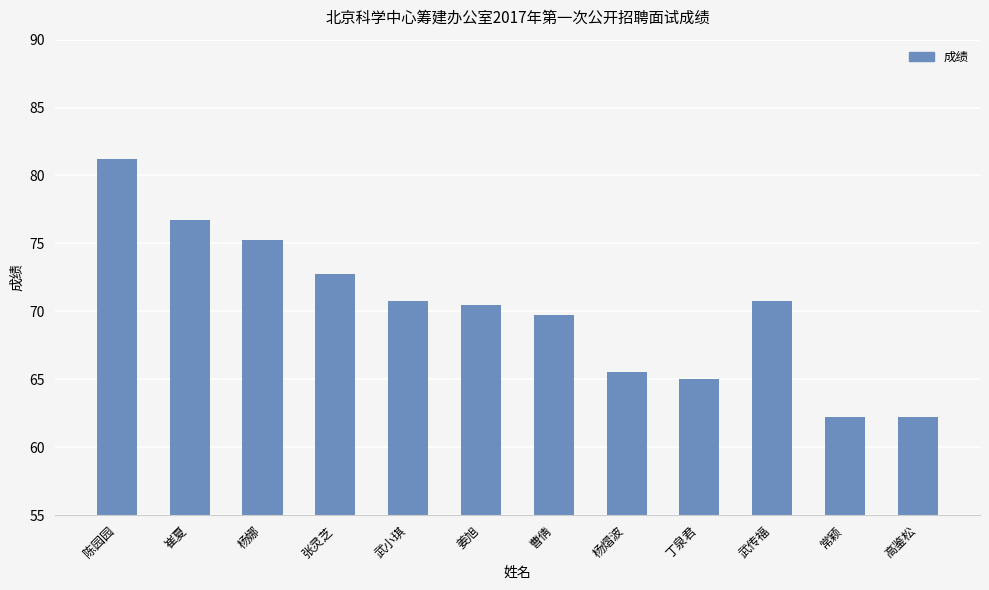

At which category does the chart reach its peak across all series?

陈园园